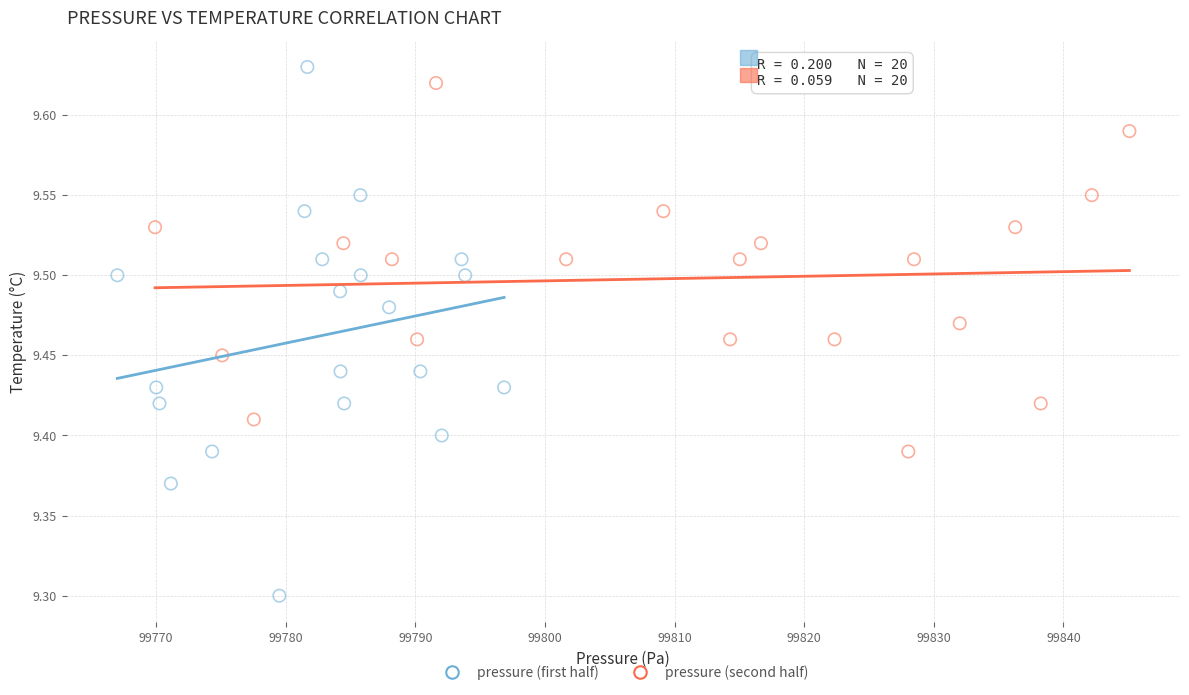

What are all the series names shown in the legend?

pressure (first half), pressure (second half)